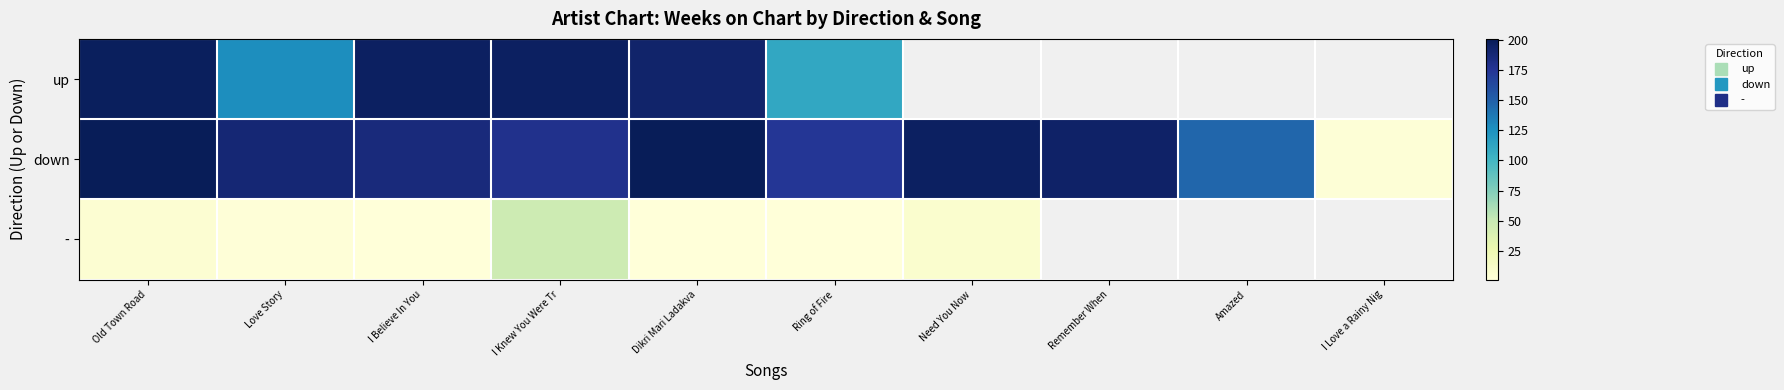

What is the total value across all series at Love Story?

318.0